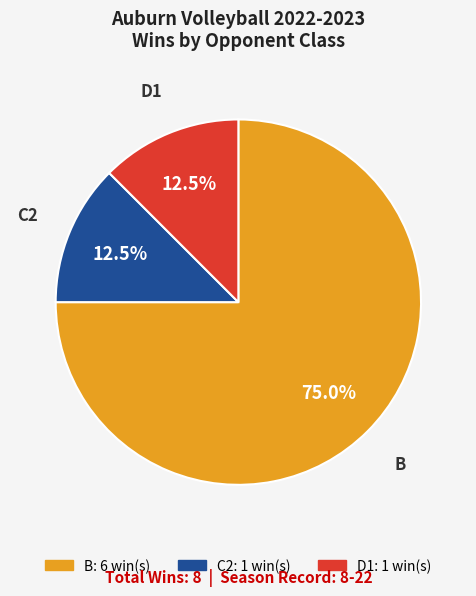

Is there a majority slice in this chart?

Yes